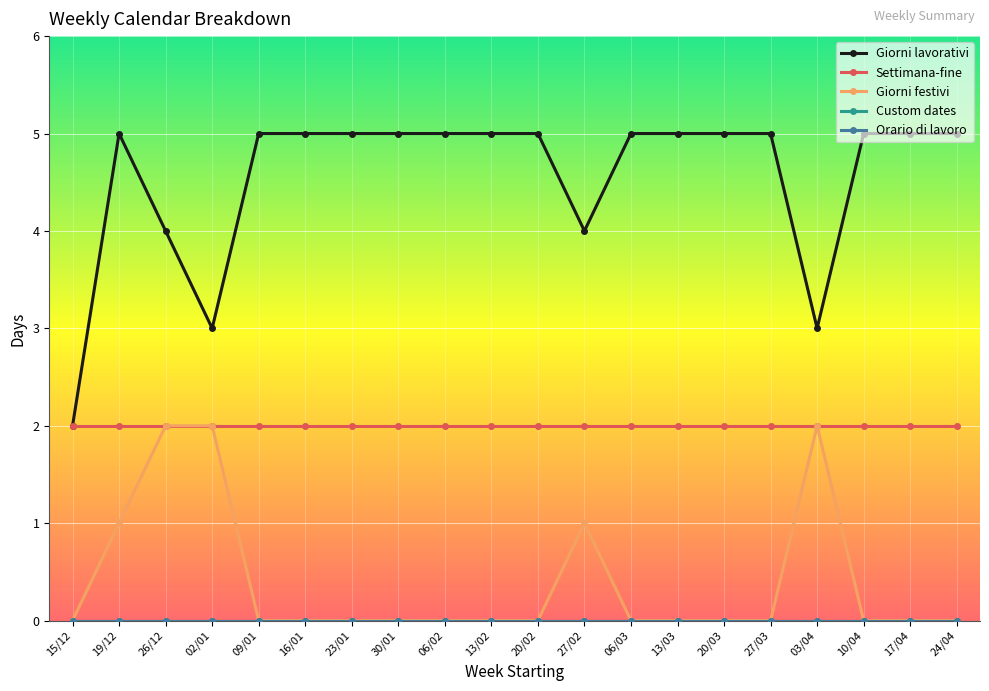

Does the chart have visible grid lines?

Yes